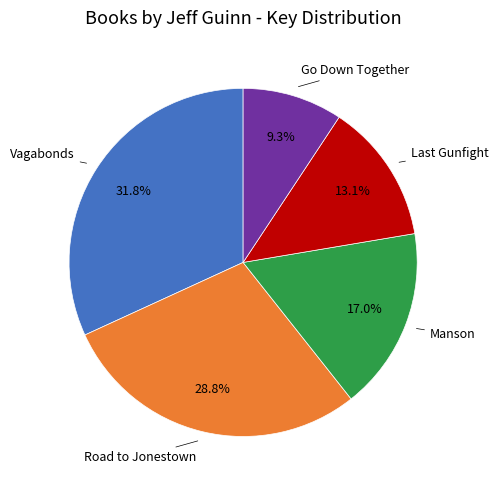

Is there any slice that represents more than half of the pie?

No